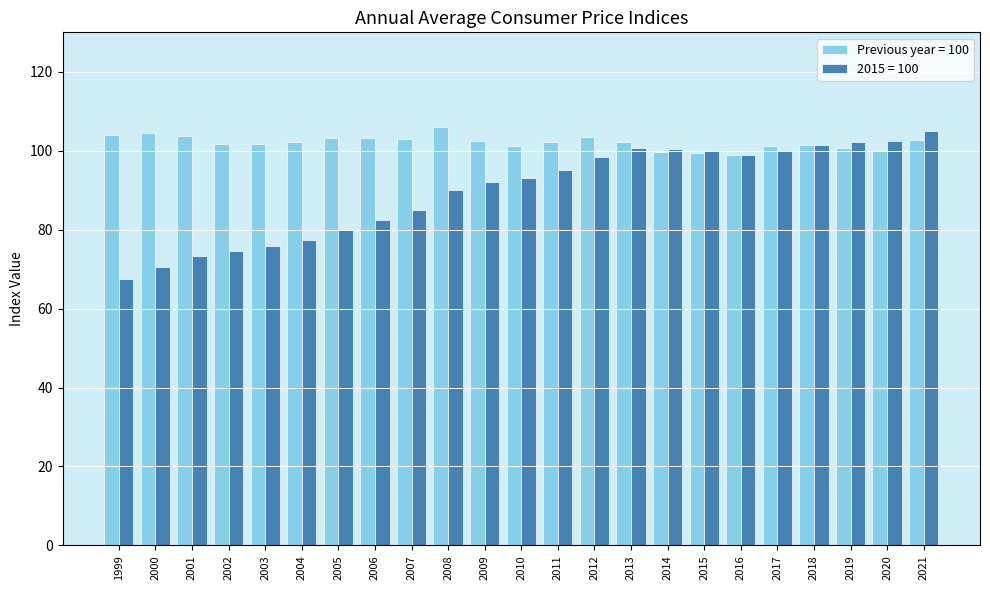

How many groups of bars are there?

23